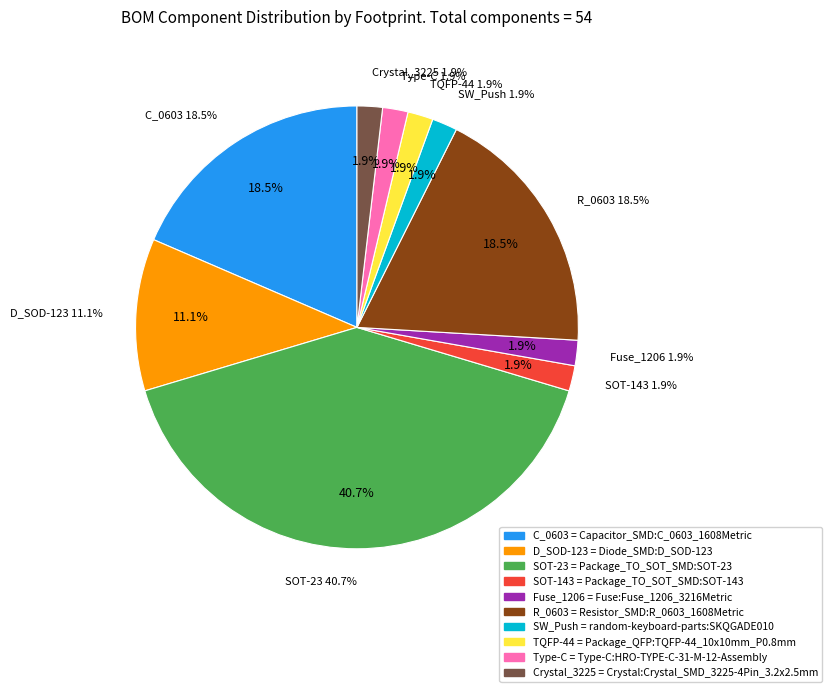

What is the total percentage of Package_TO_SOT_SMD:SOT-23 and Crystal:Crystal_SMD_3225-4Pin_3.2x2.5mm?

42.6%